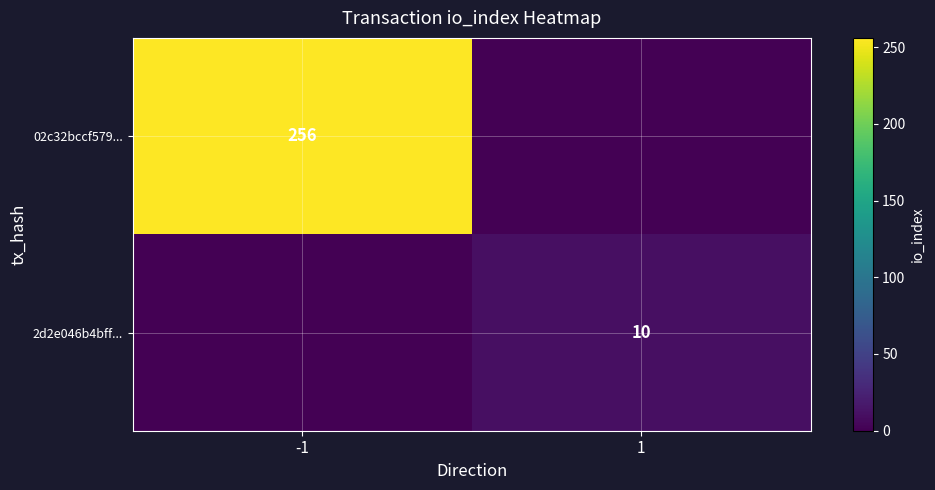

Which category has the lowest value across all series?

1